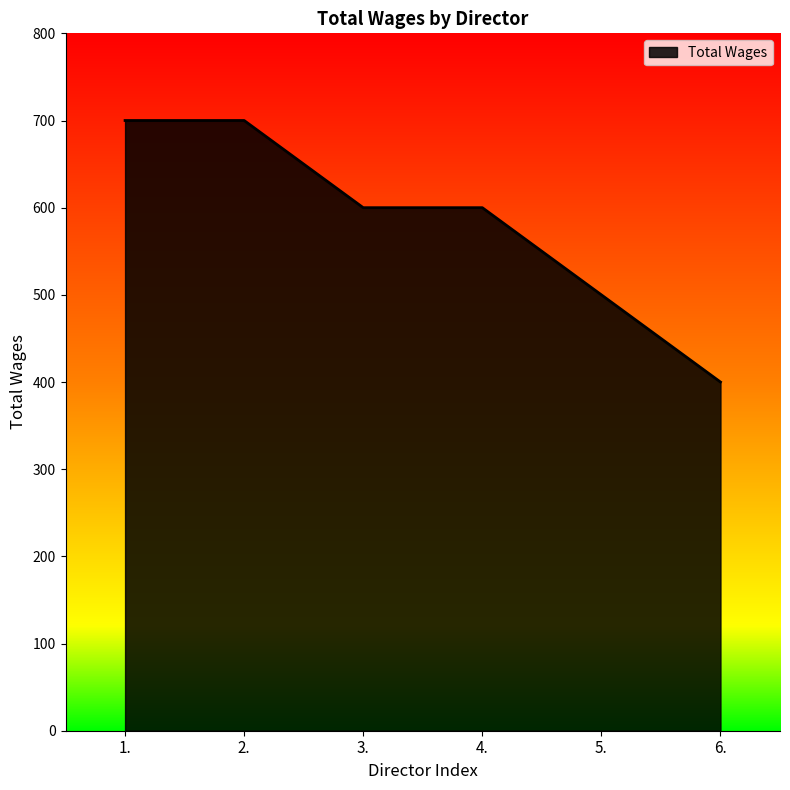

What is the approximate value at 6.?

400